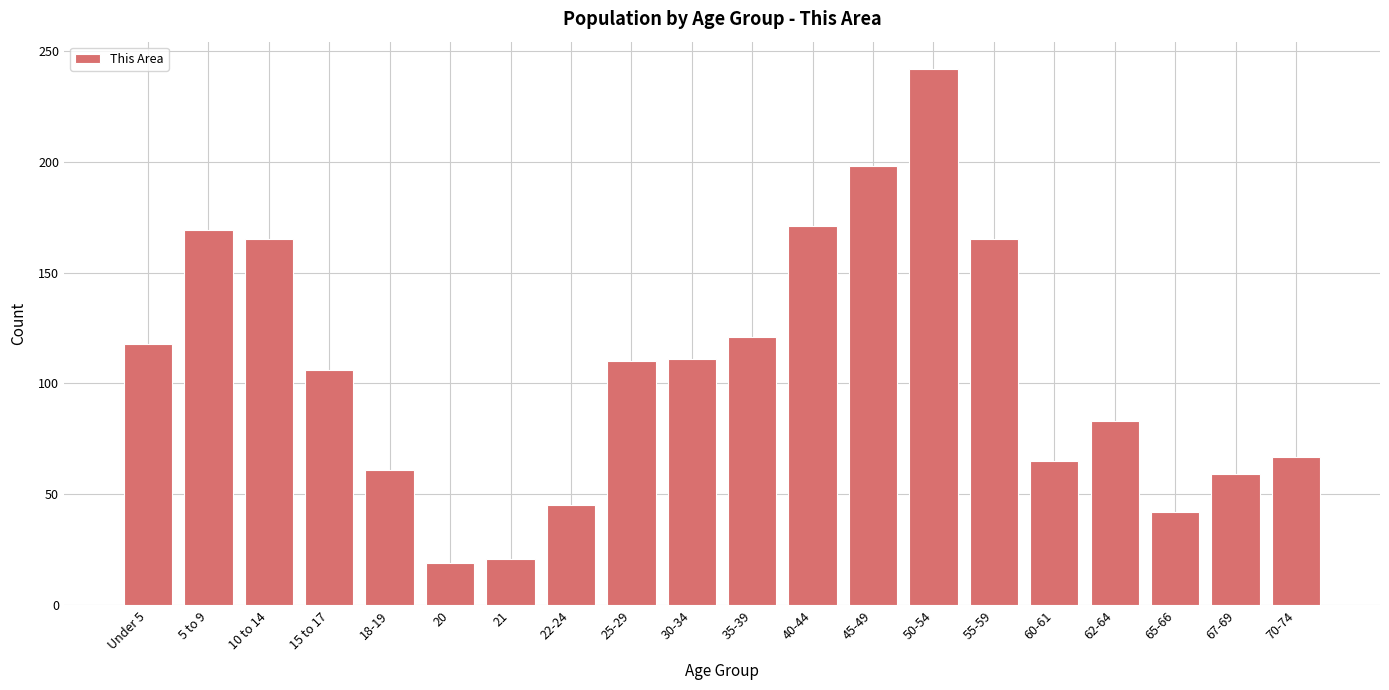

The value at 45-49 is 198. True or false?

True